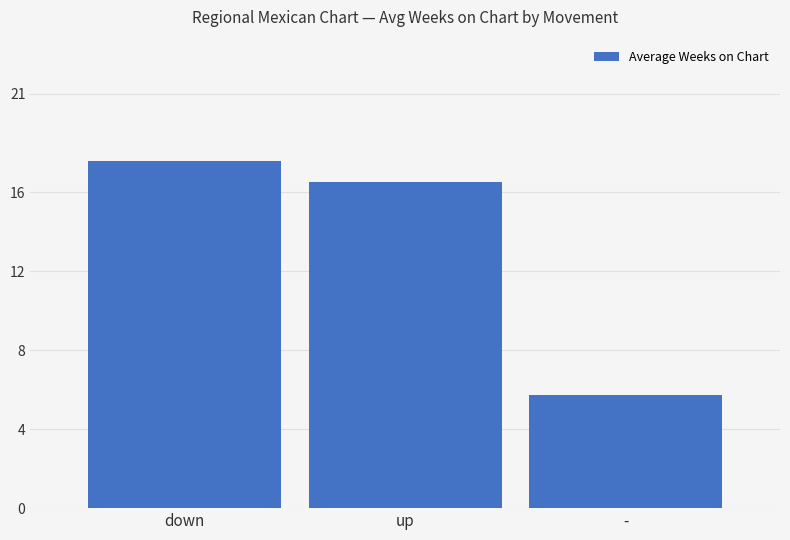

At which category does the chart reach its peak across all series?

down